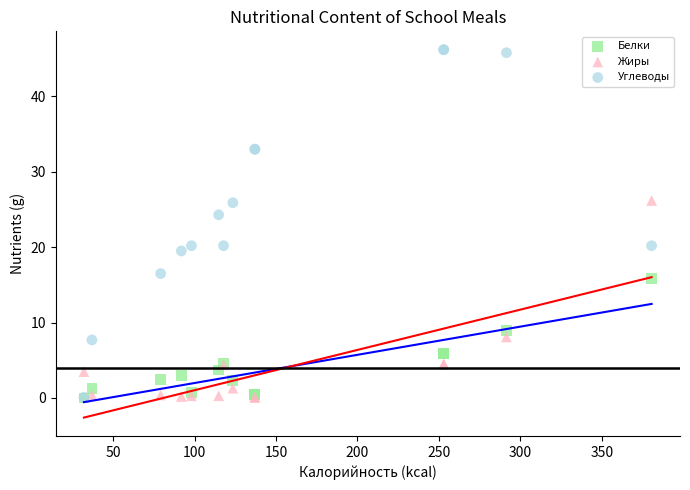

In the Углеводы series, what Y value is closest to 23?

24.3